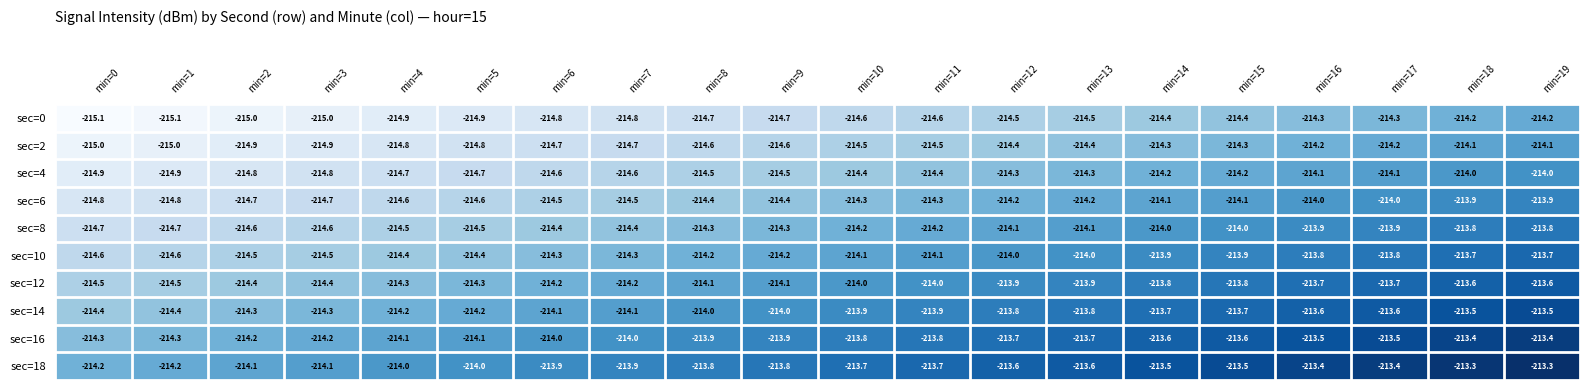

What is the spread (max minus min) of values at min=5?

0.9